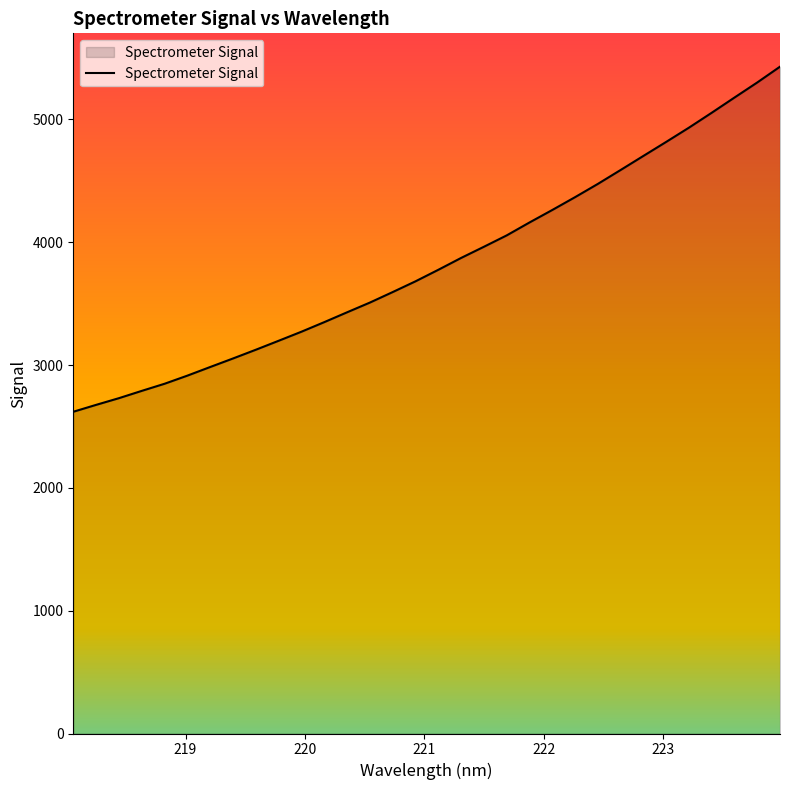

True or false: there are more than 1 points higher than both neighbors.

False